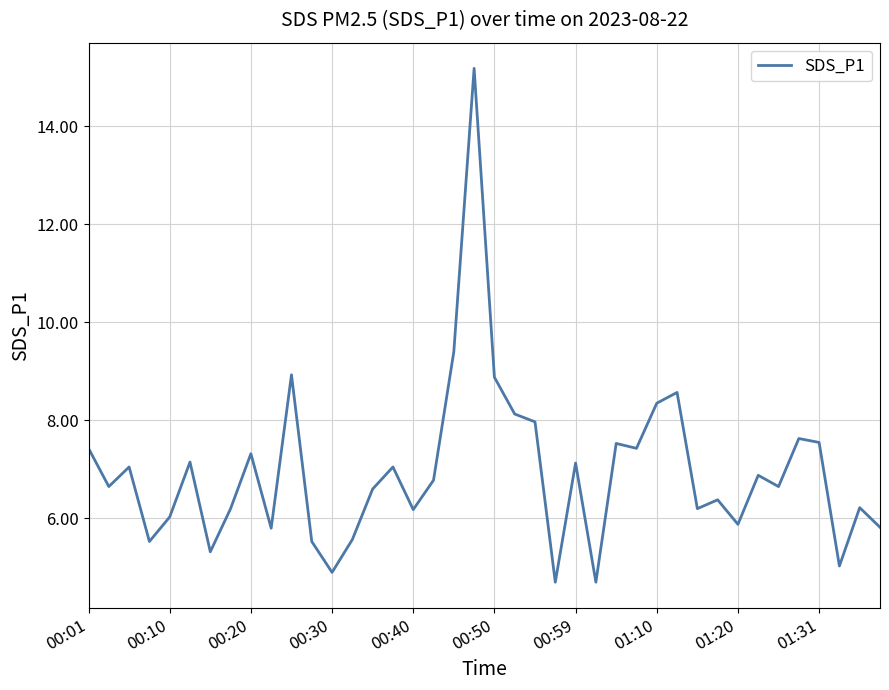

What is the greatest value displayed?

15.2